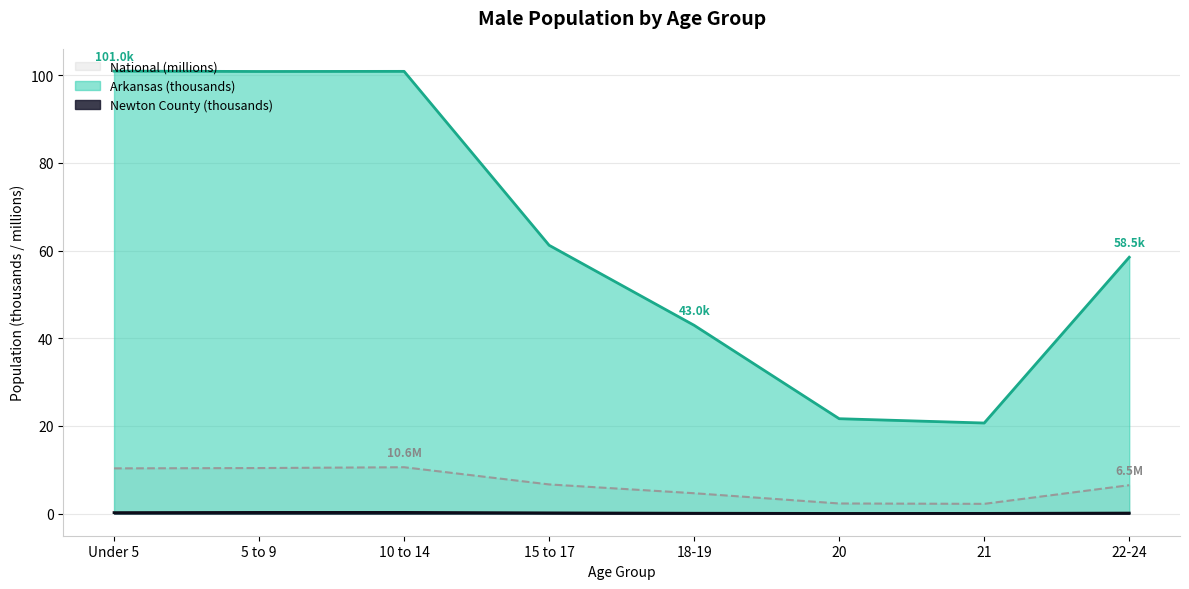

How many data points in Arkansas are above 61?

4